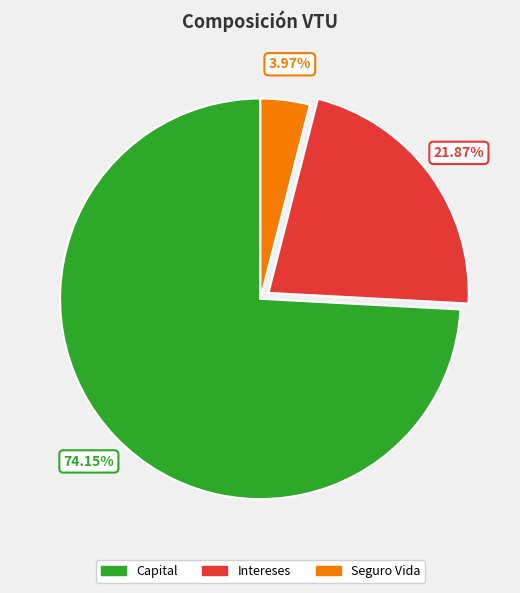

What is the largest slice in the pie chart?

Capital